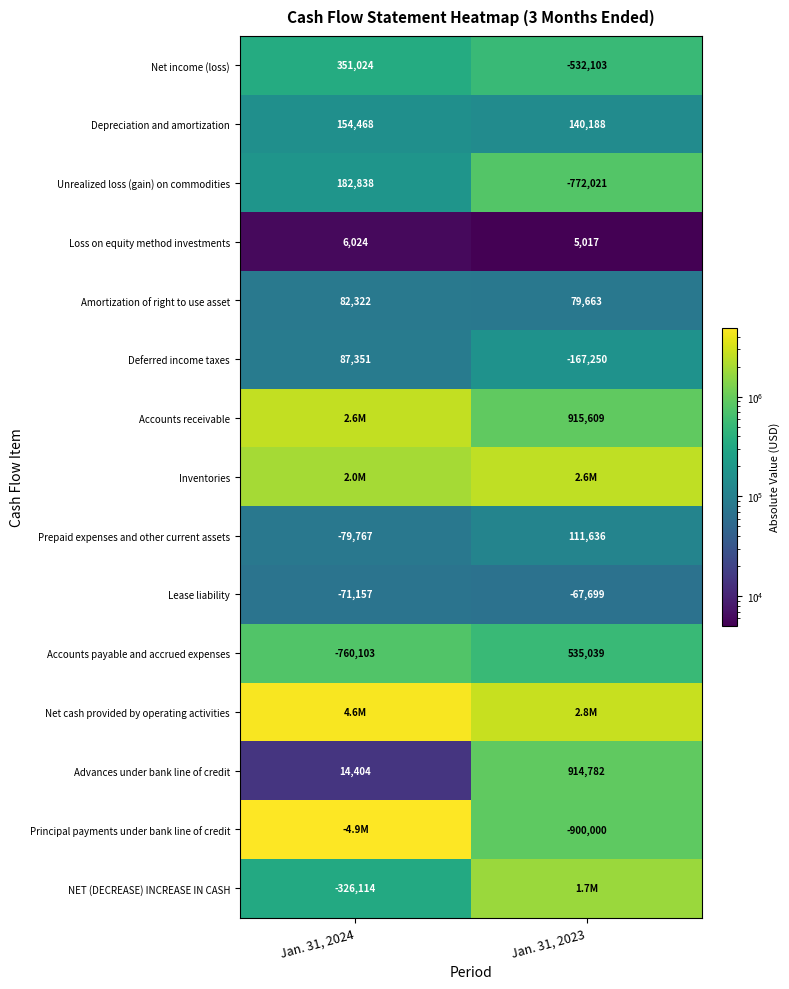

What is the sum of the Depreciation and amortization values at Jan. 31, 2024 and Jan. 31, 2023?

294656